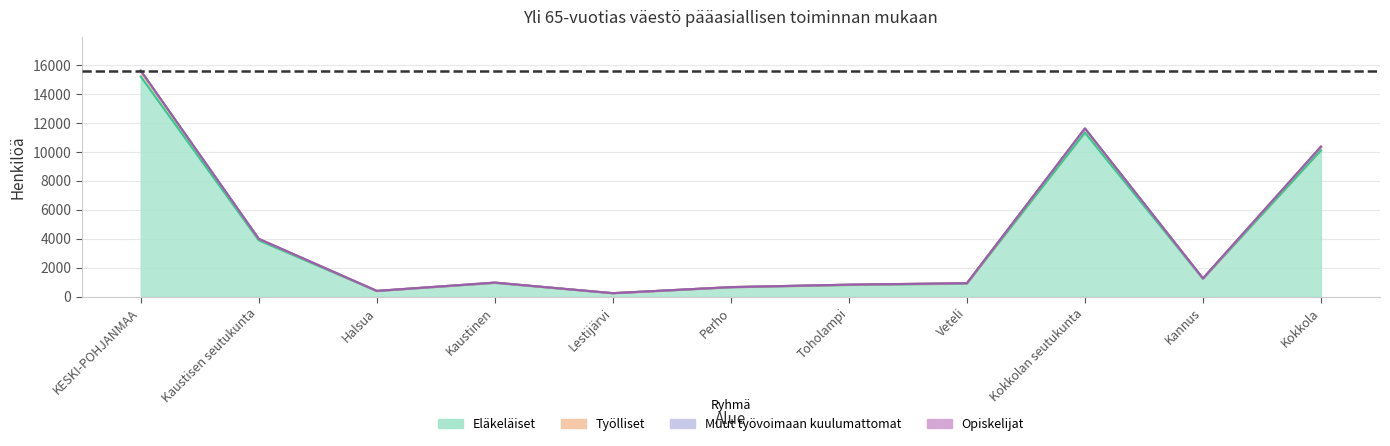

How many lines are shown in the chart?

4